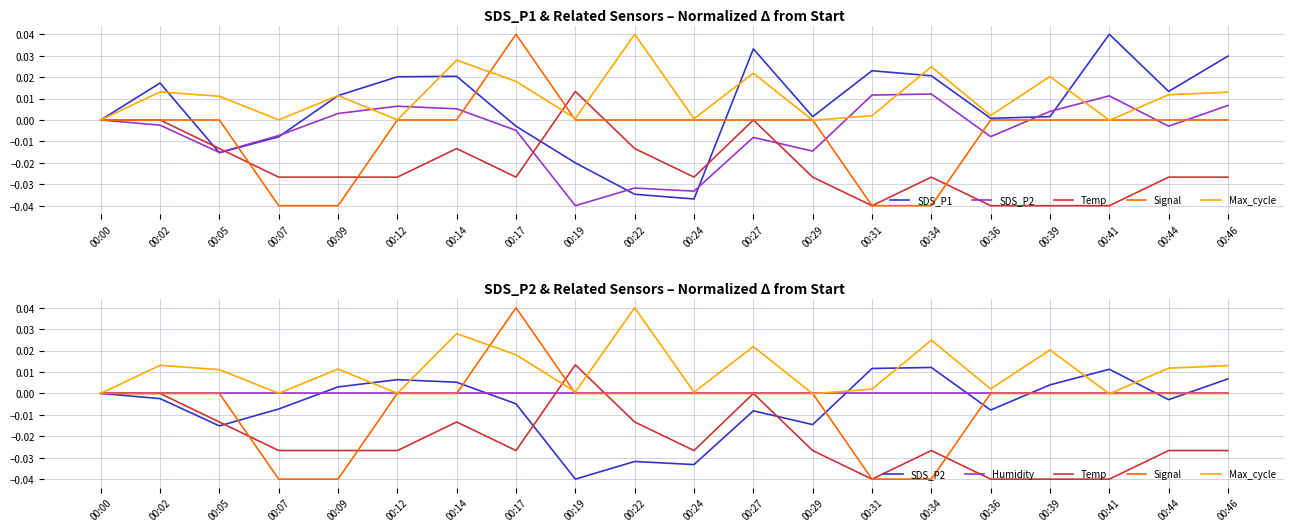

How many distinct data groups are displayed?

6